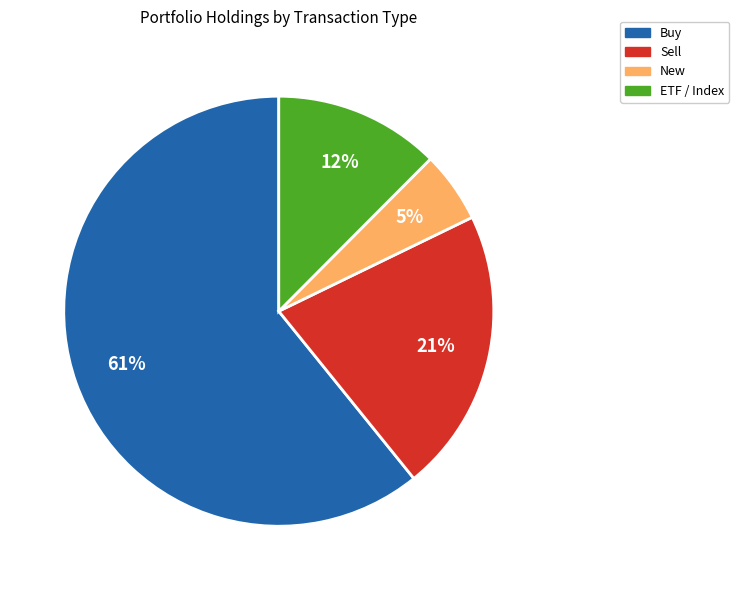

To the nearest percent, what is the average slice percentage?

25%